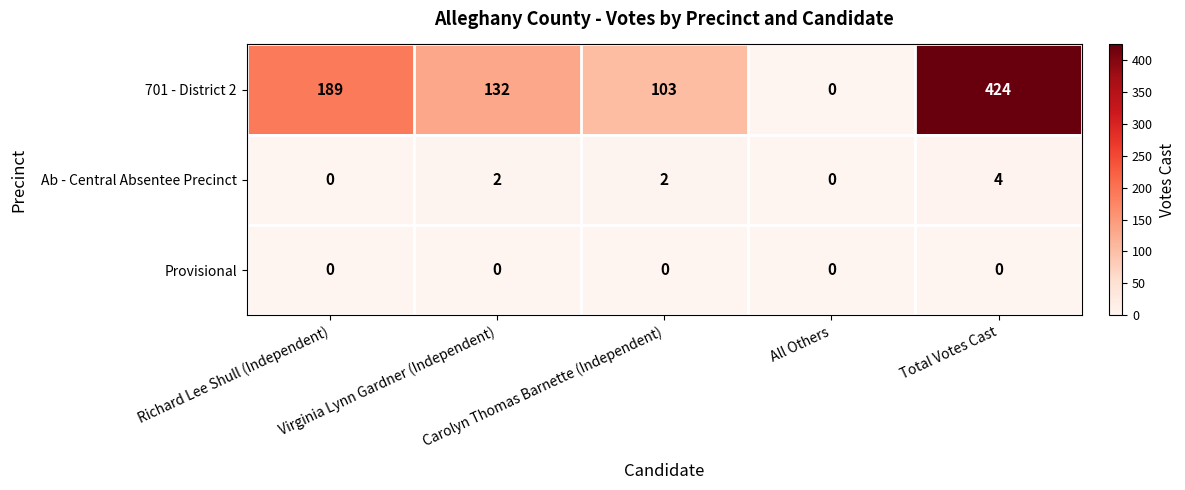

At Carolyn Thomas Barnette (Independent), list the series in order from smallest to largest.

Provisional, Ab - Central Absentee Precinct, 701 - District 2